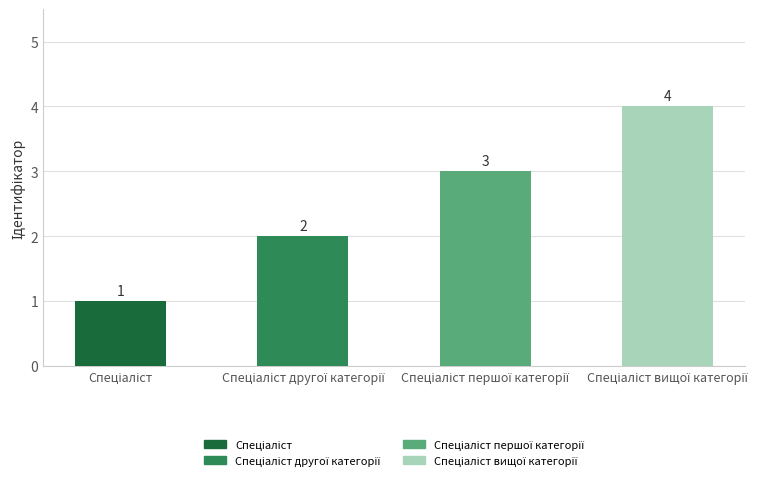

What is the value of the 1st bar from the left?

1